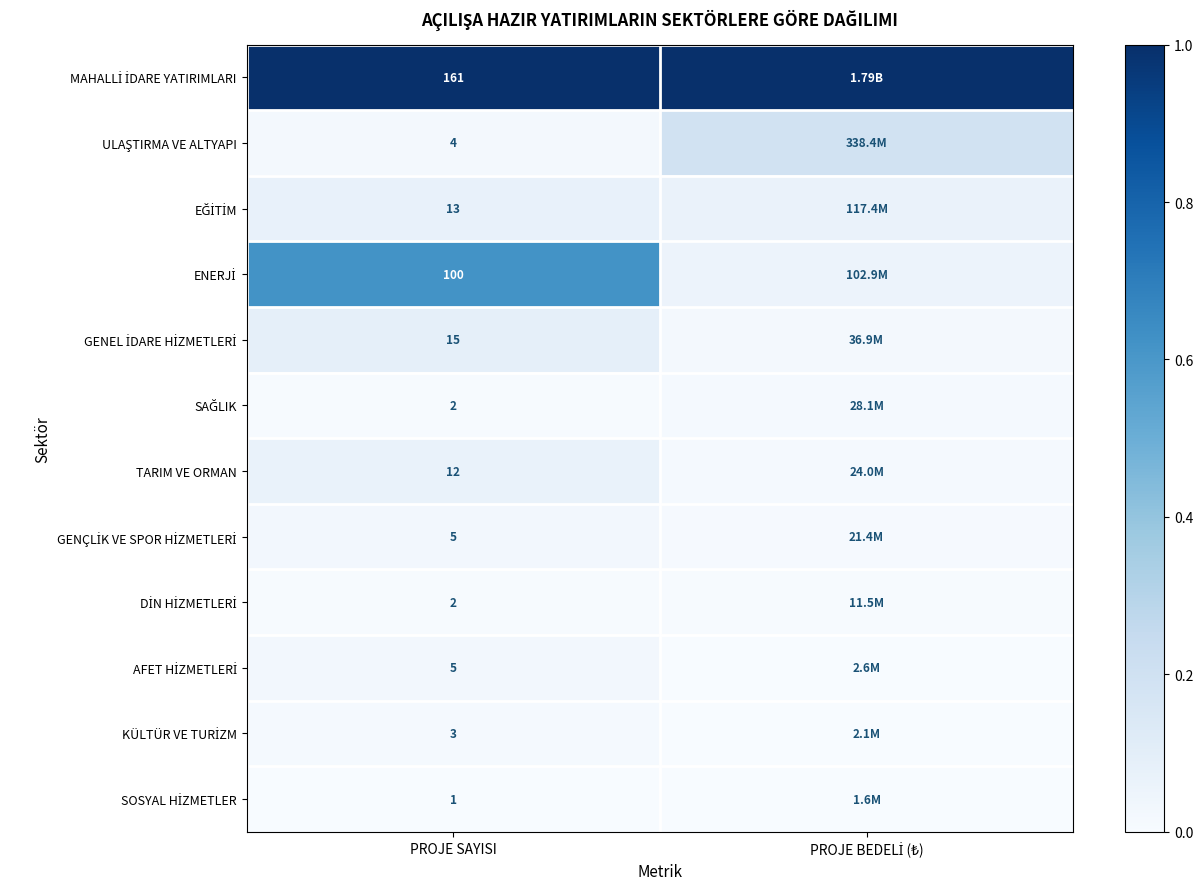

Is the value of EĞİTİM at PROJE SAYISI greater than the value of GENEL İDARE HİZMETLERİ at PROJE SAYISI?

No